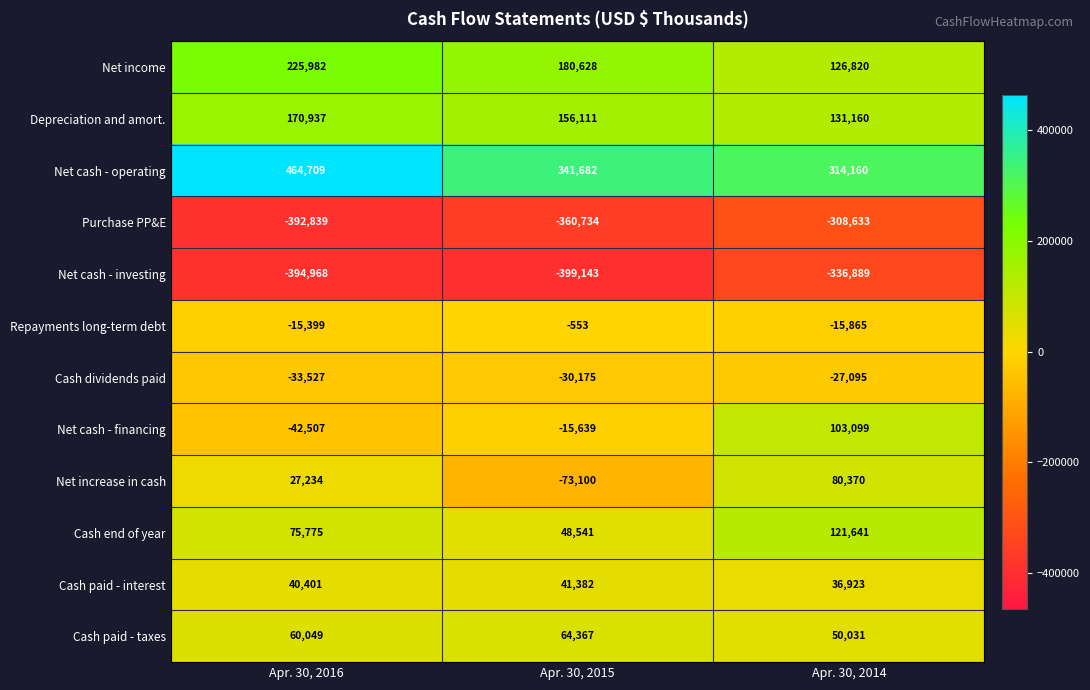

Is it true that Net cash - investing equals -74694 at Apr. 30, 2014?

False